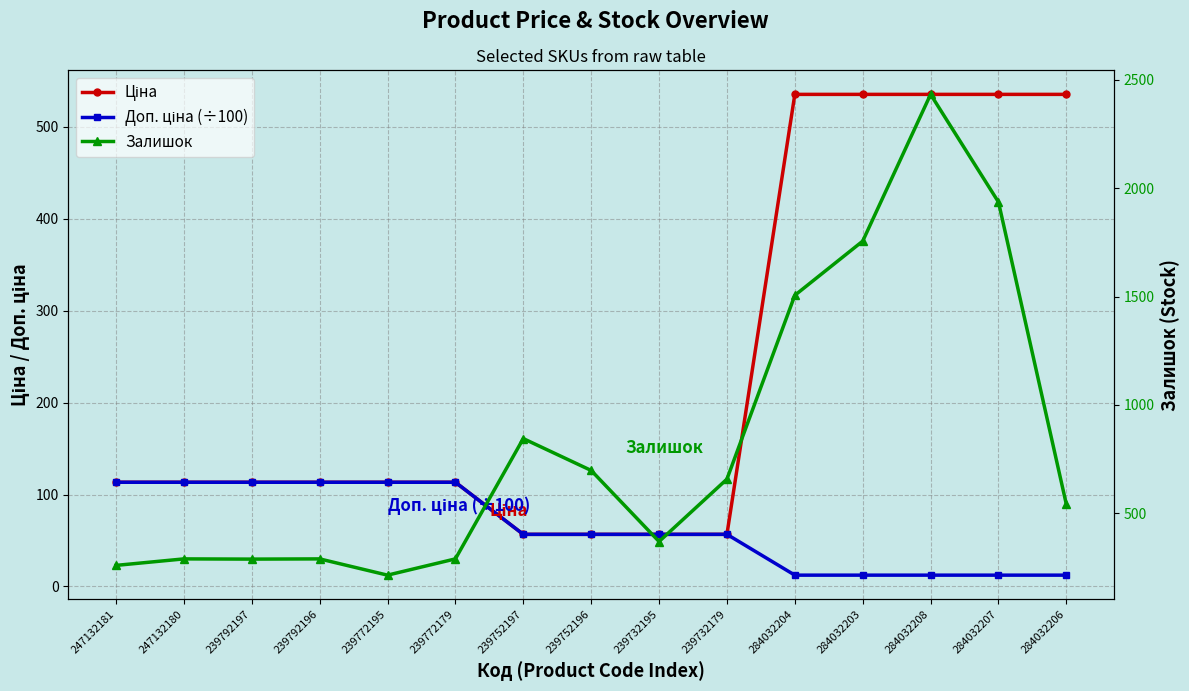

At which category is the sum across all series the highest?

284032208